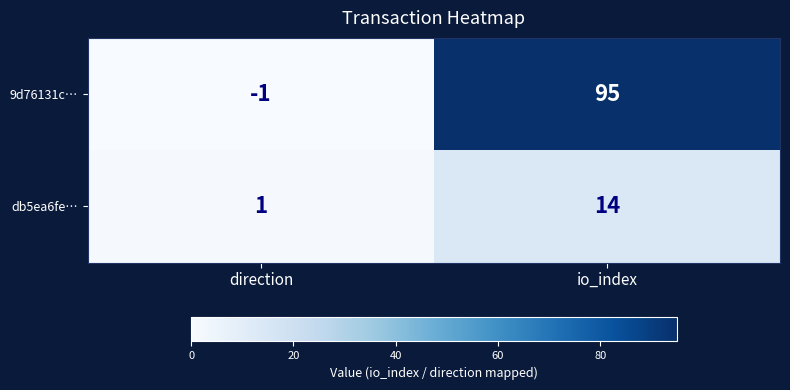

Count the number of data series in this chart.

2